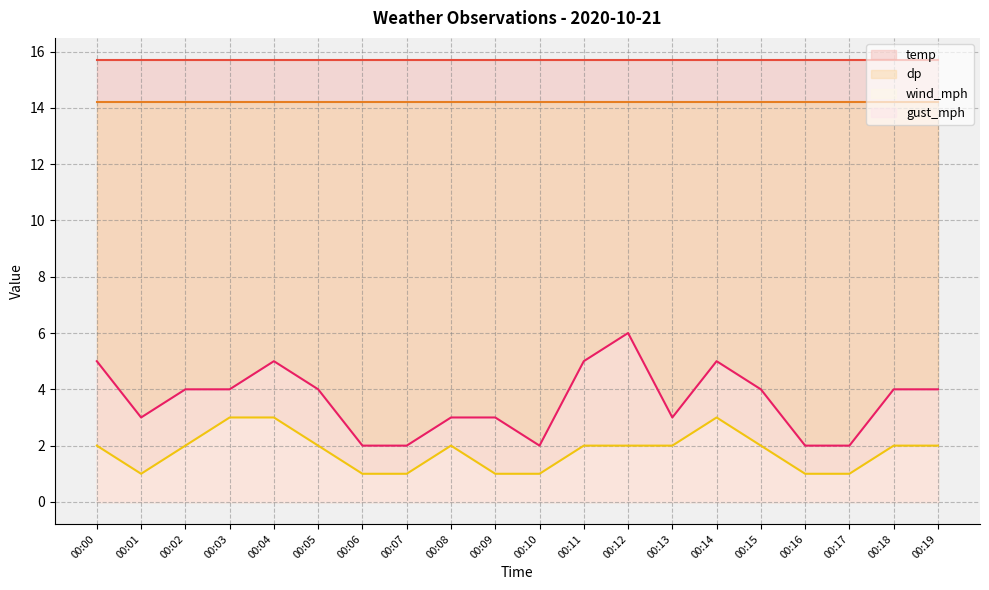

The value of gust_mph at 00:05 is 4. True or false?

True